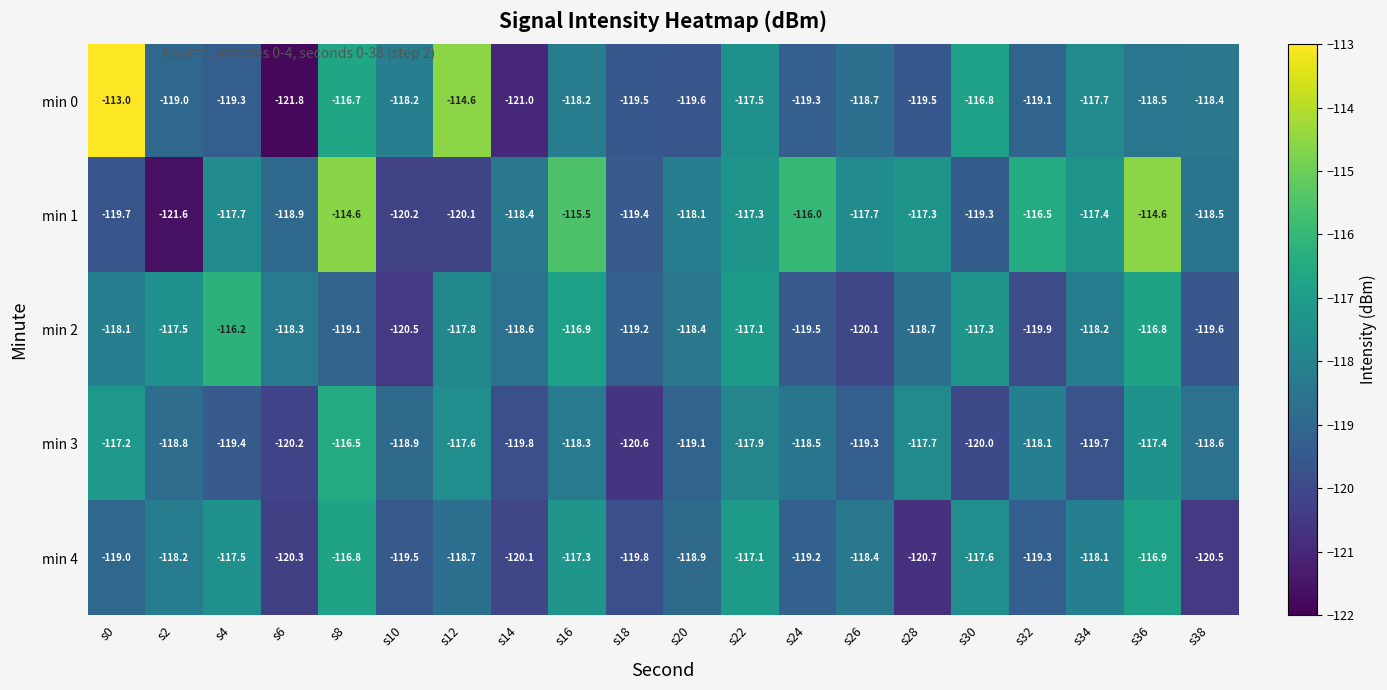

Between s4 and s16, which series saw the biggest shift?

min 1